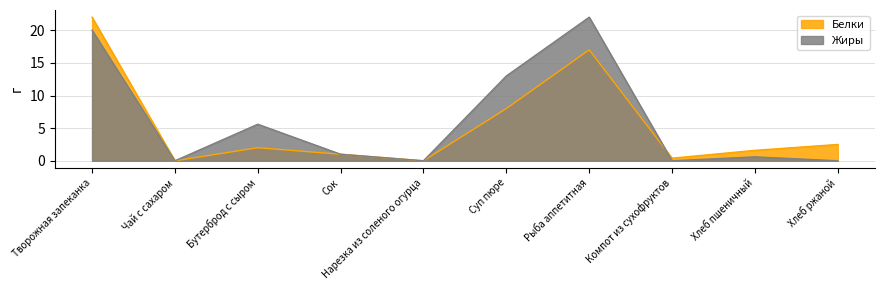

At how many categories does at least one series exceed 15?

2